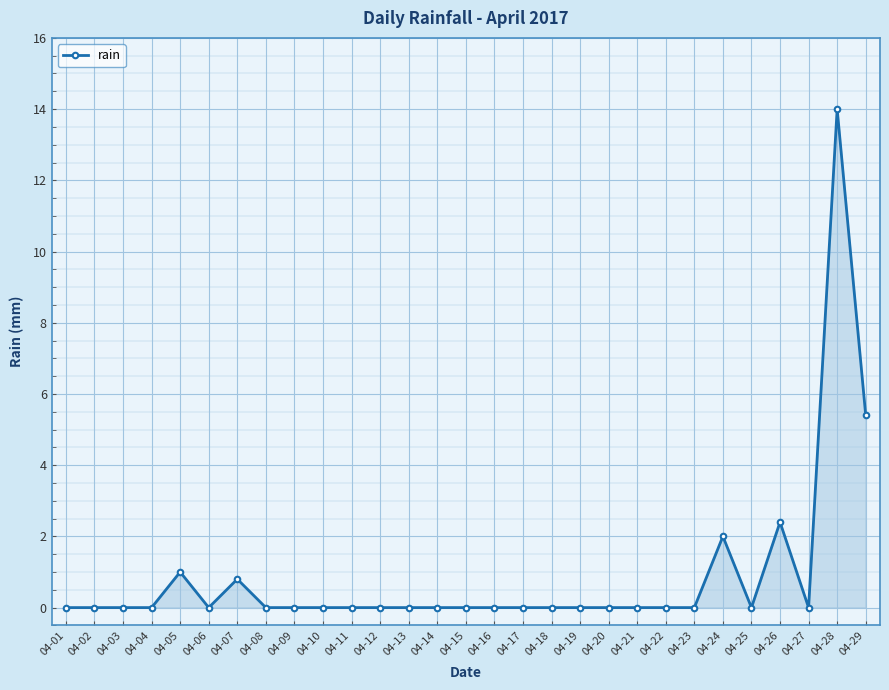

What is the difference between the maximum and minimum values?

14.0